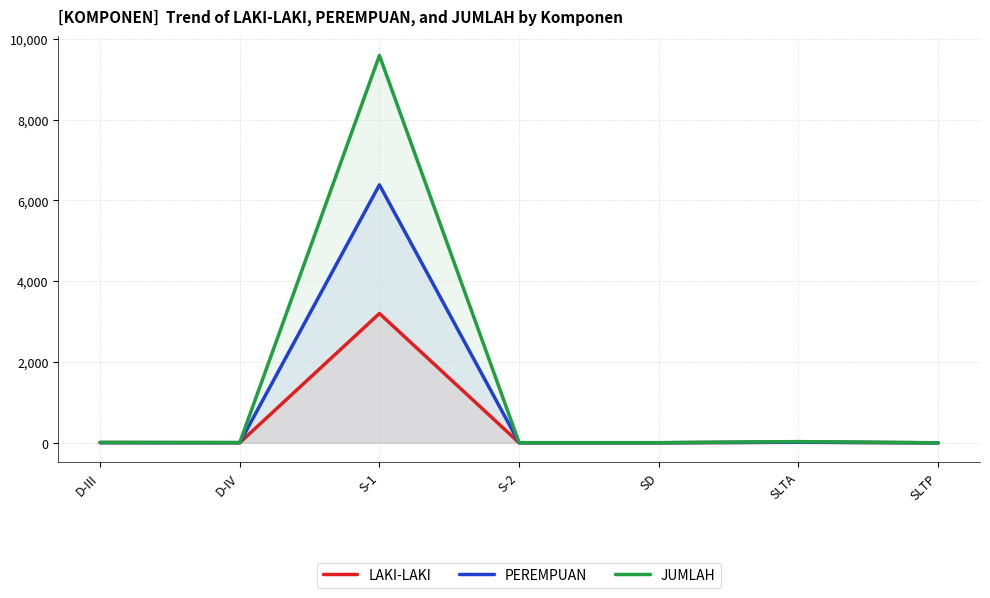

Is it true that JUMLAH equals 0 at SLTP?

False